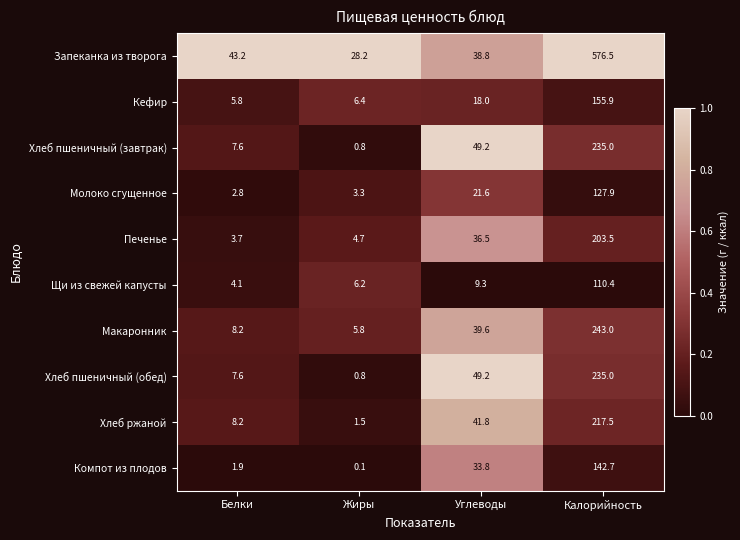

Is it true that Молоко сгущенное equals 127.9 at Калорийность?

True